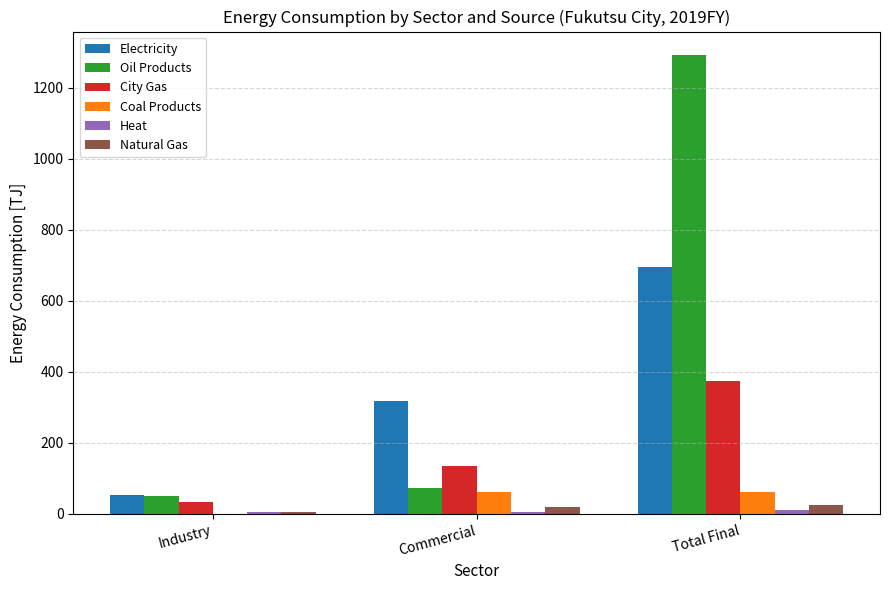

What is the highest value of the Natural Gas series?

24.4